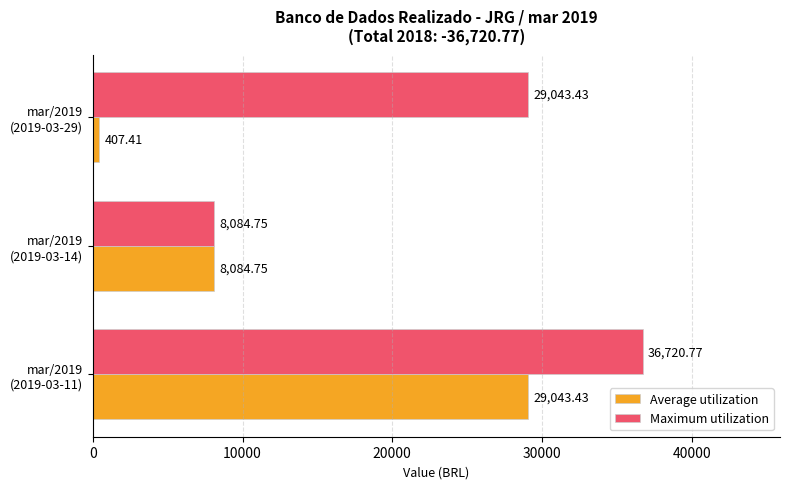

What is the sum of all Average utilization values?

37535.6